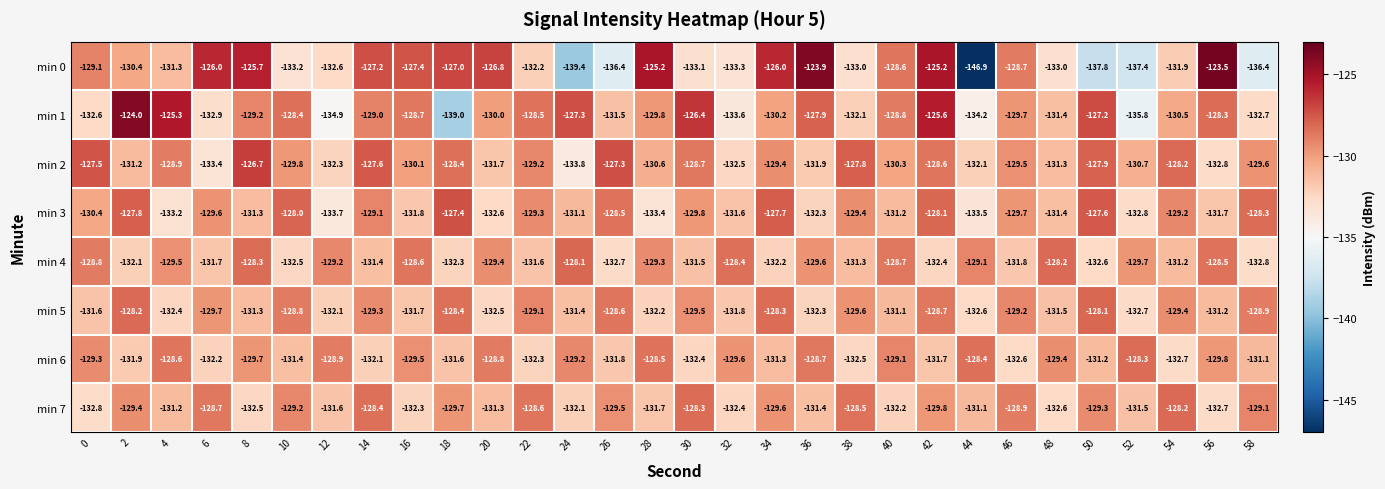

Which series has the largest total across all categories?

min 2